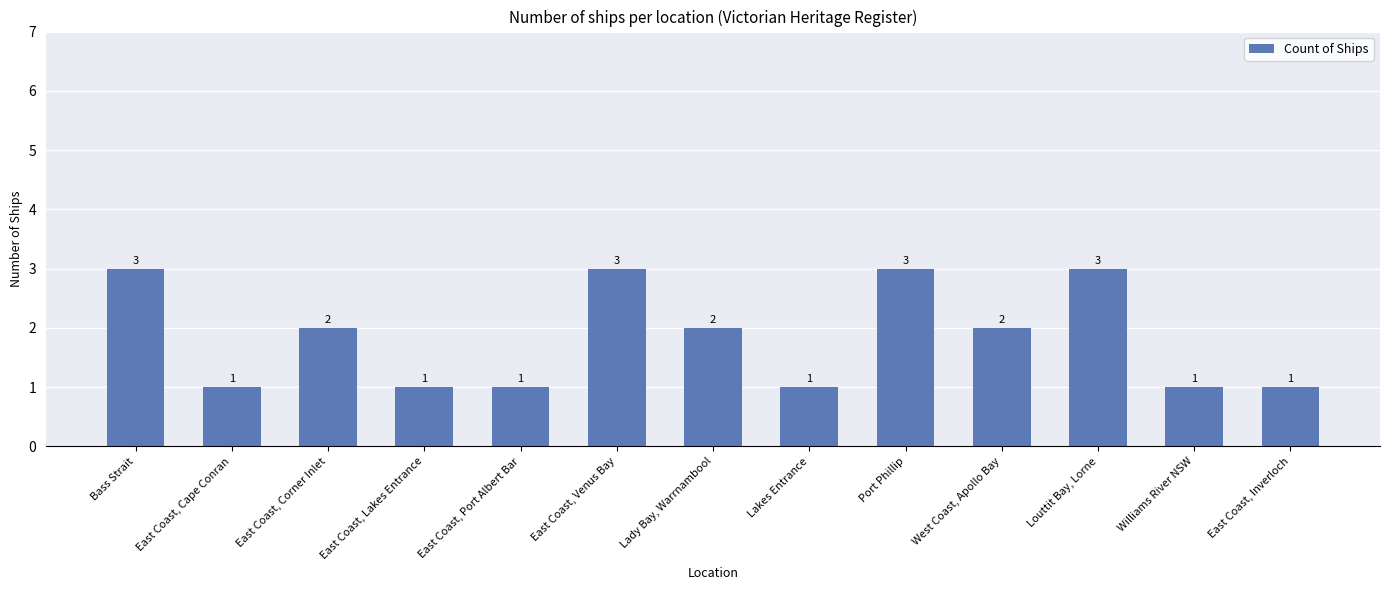

The chart shows a value of 5 at Louttit Bay, Lorne. True or false?

False